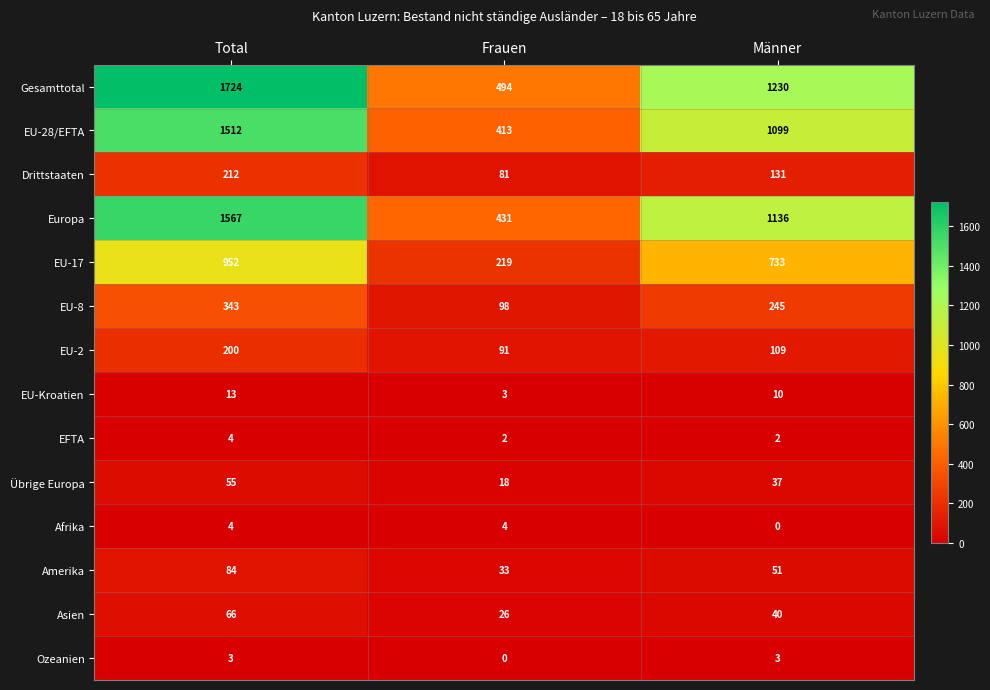

What is the difference between the second highest and minimum values in the EU-17 series?

514